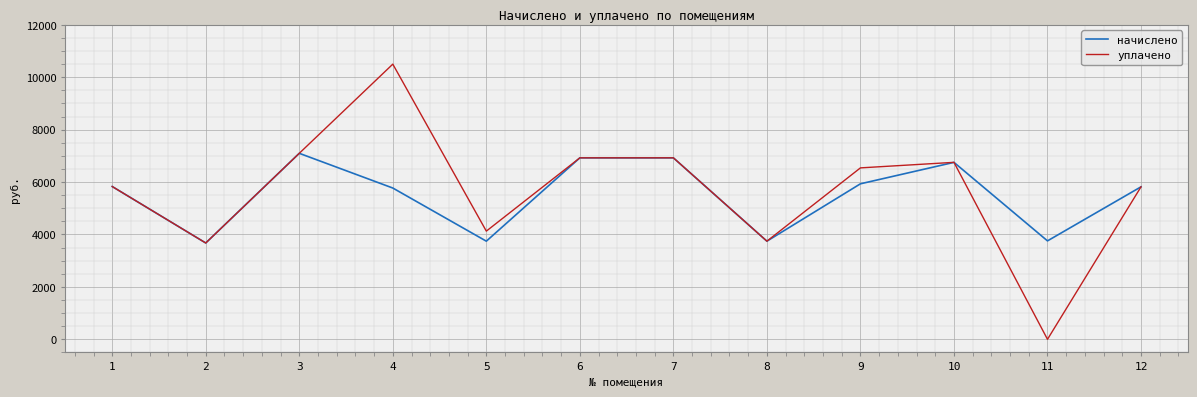

Is this an area chart (filled region under the line)?

No